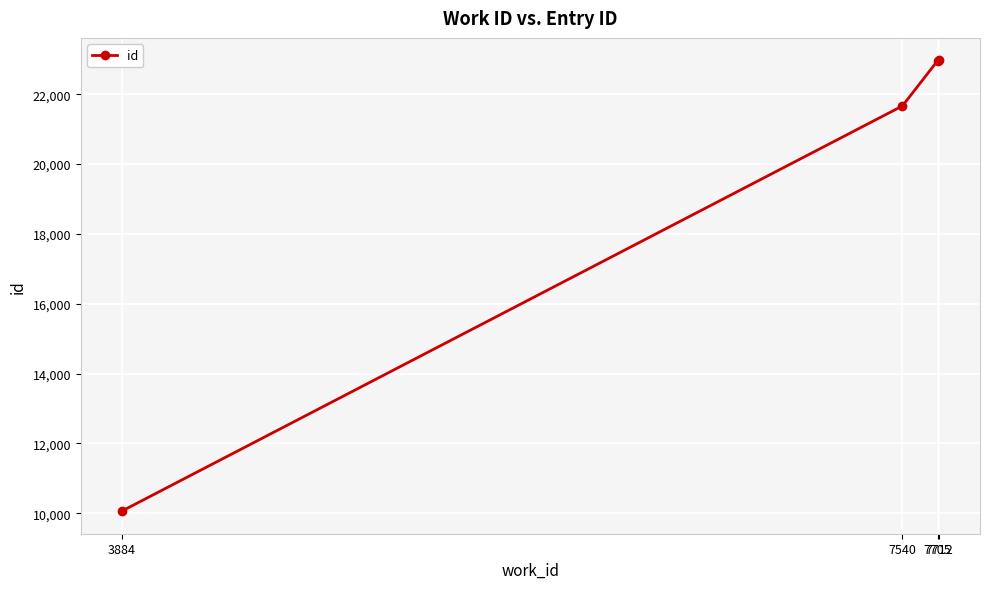

What is the change in value from 3884 to 7705?

+12902